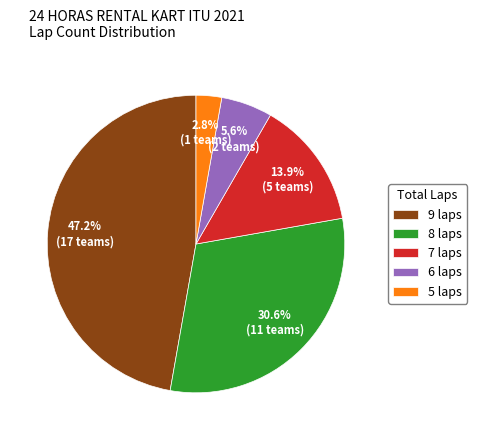

To the nearest percent, what is the difference between the 6 laps and 7 laps slice percentages?

8%